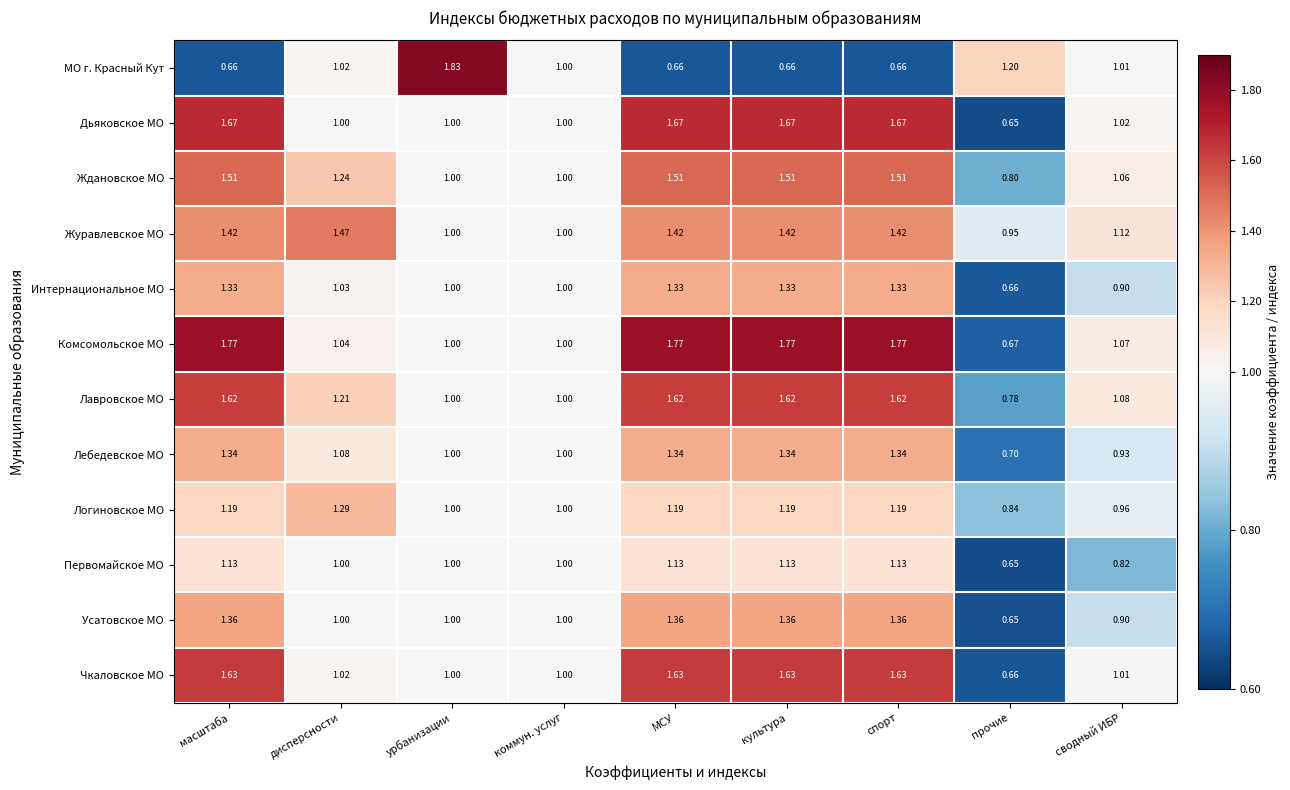

How many series are shown in this chart?

12